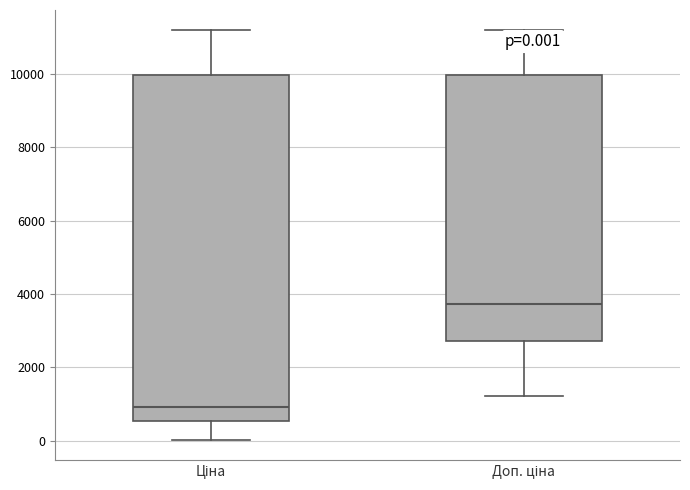

Which box's median line is the lowest?

Ціна